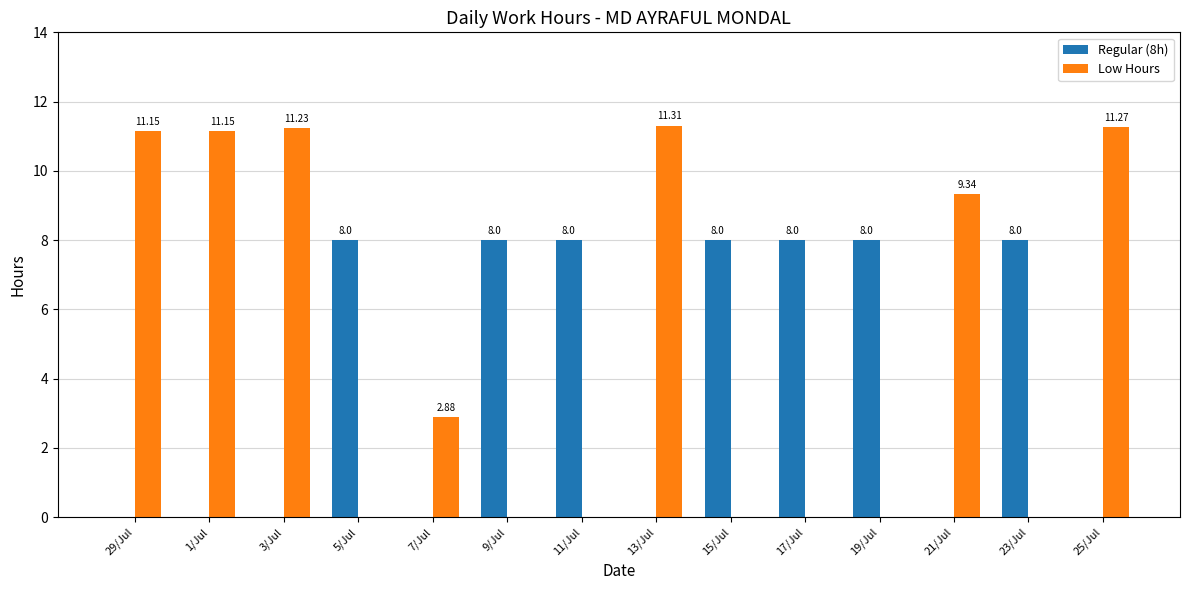

What are all the series names shown in the legend?

Regular (8h), Low Hours